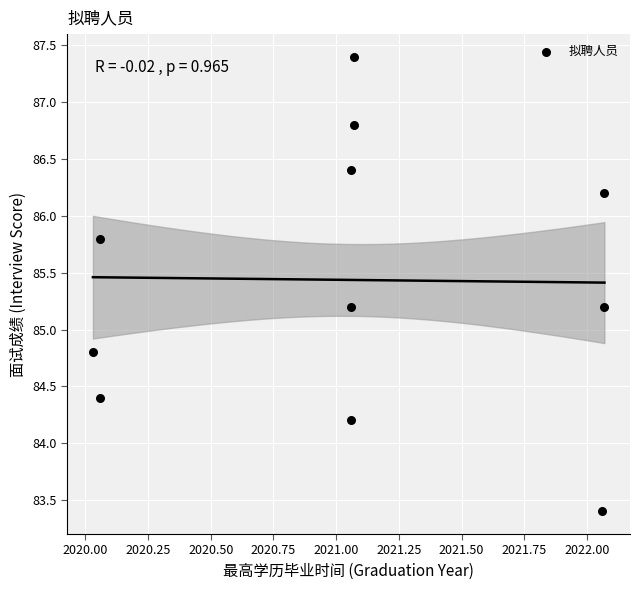

What is the range of Y values (max minus min)?

4.0